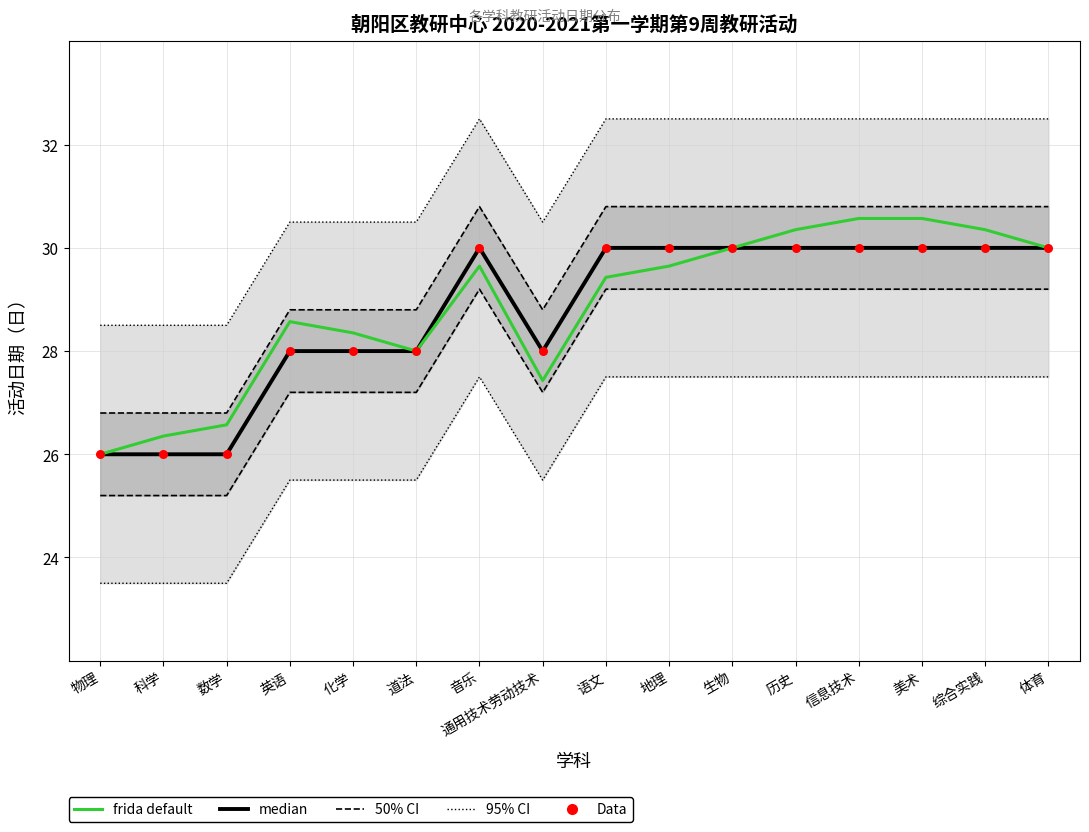

Which series has the largest total across all categories?

frida default